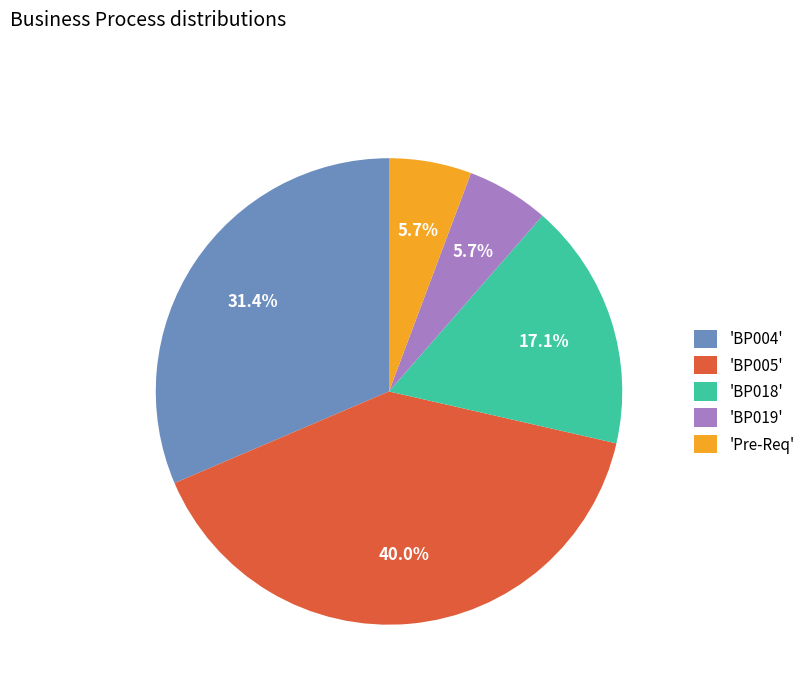

Is there a majority slice in this chart?

No